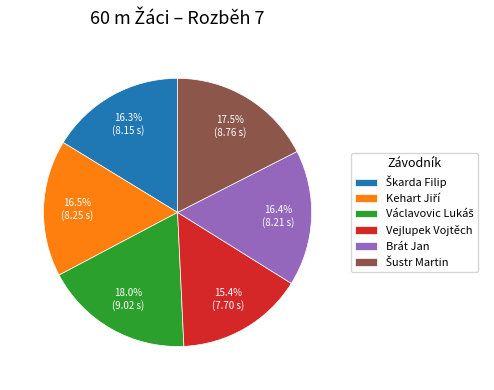

What percentage is NOT represented by Brát Jan?

83.6%